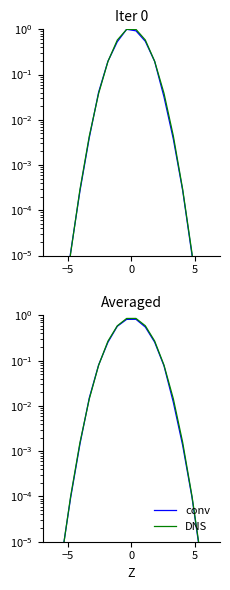

What are all the series names shown in the legend?

conv, DNS